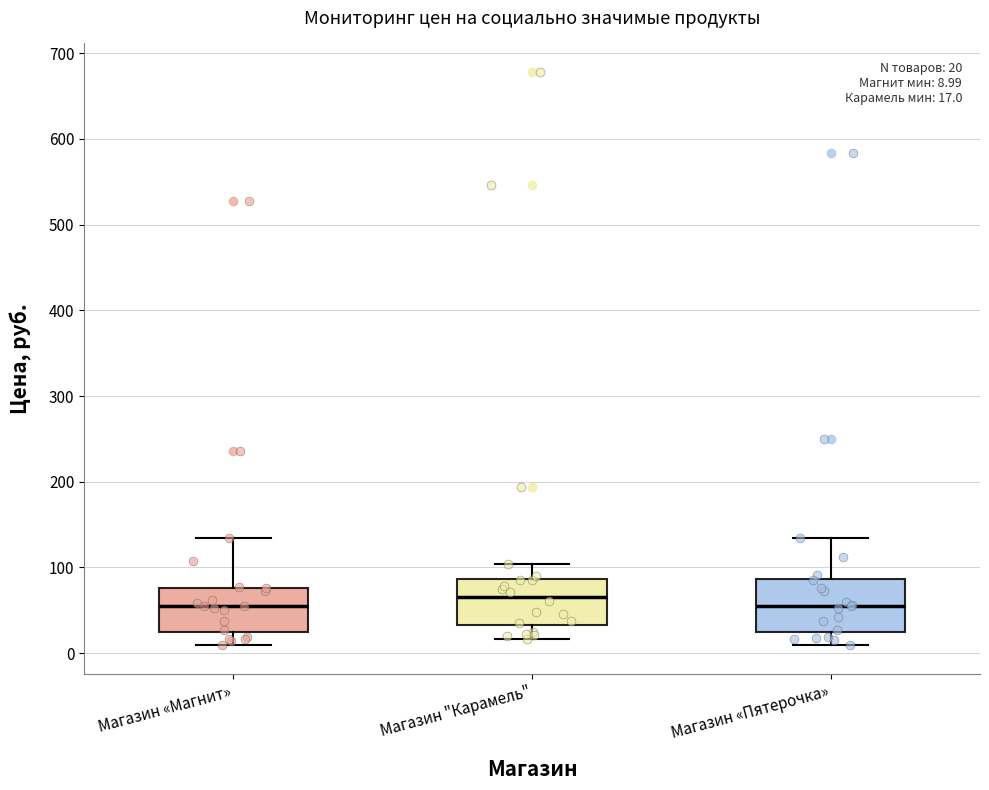

Which box has the highest median line?

Магазин "Карамель"